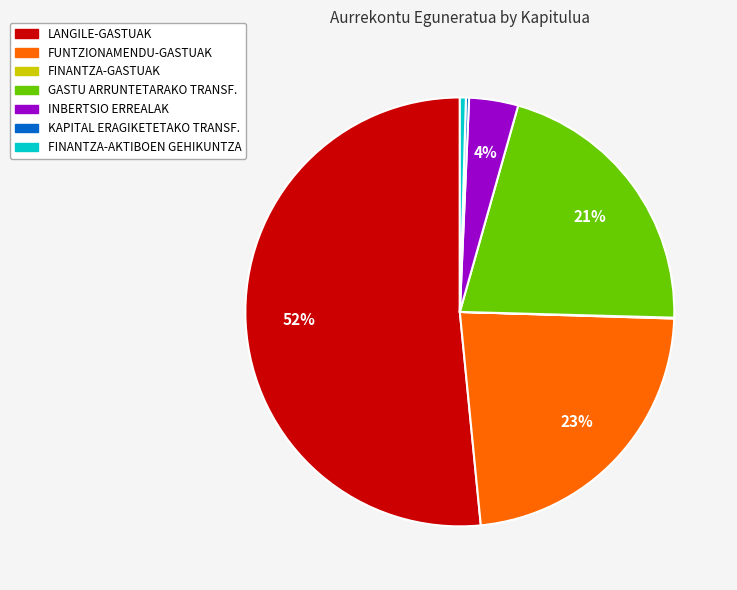

Is the sum of INBERTSIO ERREALAK and FINANTZA-AKTIBOEN GEHIKUNTZA greater than half?

No